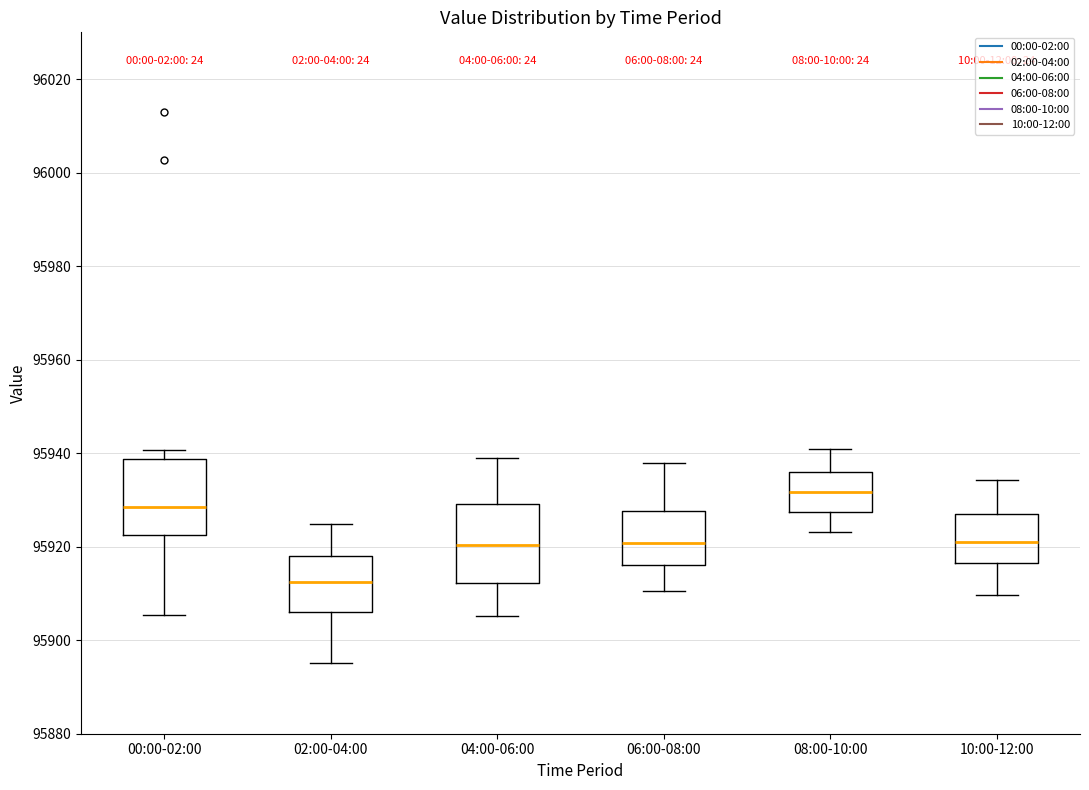

Reading left to right, transcribe this box plot: for each box, give where its median line is, the range the box spans, and where its two whiskers end, as read against the y-axis. The values are not printed on the chart, so give them approximately, as read against the axis.

00:00-02:00: median 95928, box 95922 to 95938, whiskers 95906 to 95940
02:00-04:00: median 95912, box 95906 to 95918, whiskers 95896 to 95924
04:00-06:00: median 95920, box 95912 to 95930, whiskers 95906 to 95938
06:00-08:00: median 95920, box 95916 to 95928, whiskers 95910 to 95938
08:00-10:00: median 95932, box 95928 to 95936, whiskers 95924 to 95940
10:00-12:00: median 95922, box 95916 to 95928, whiskers 95910 to 95934